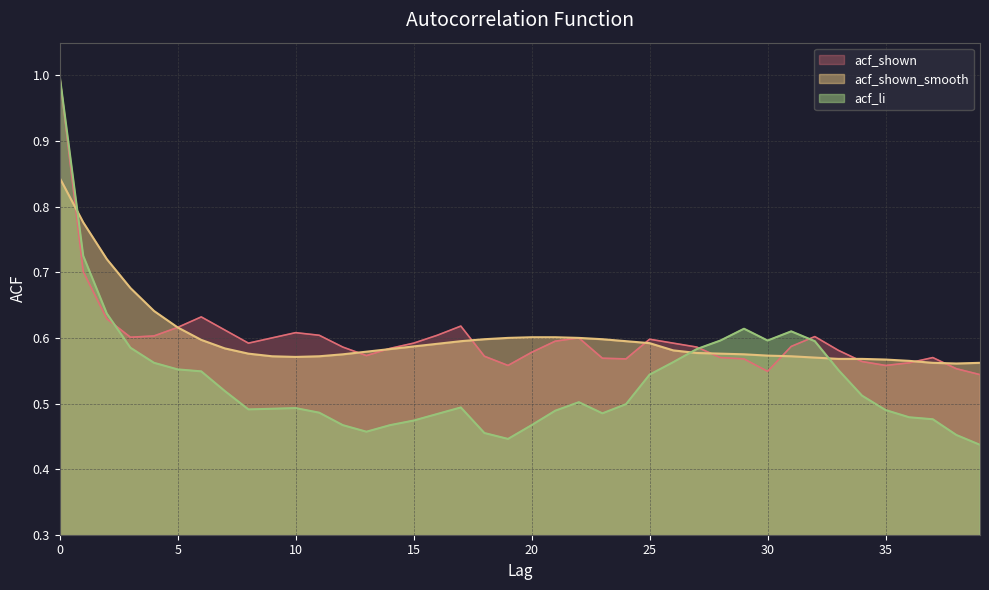

How many interior local valleys does the acf_shown series have?

7